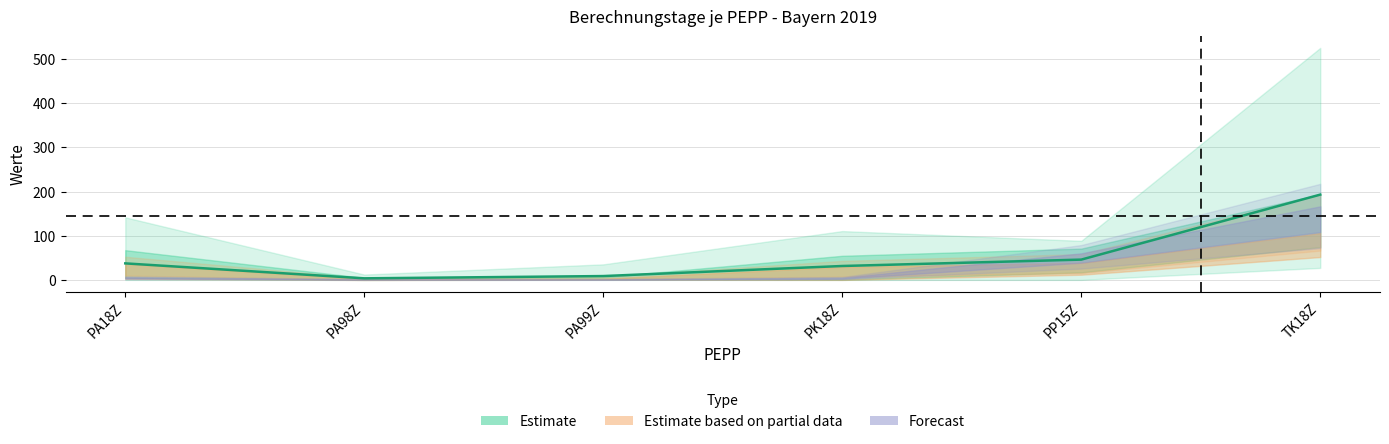

True or false: the data has more than 1 interior local peaks.

False